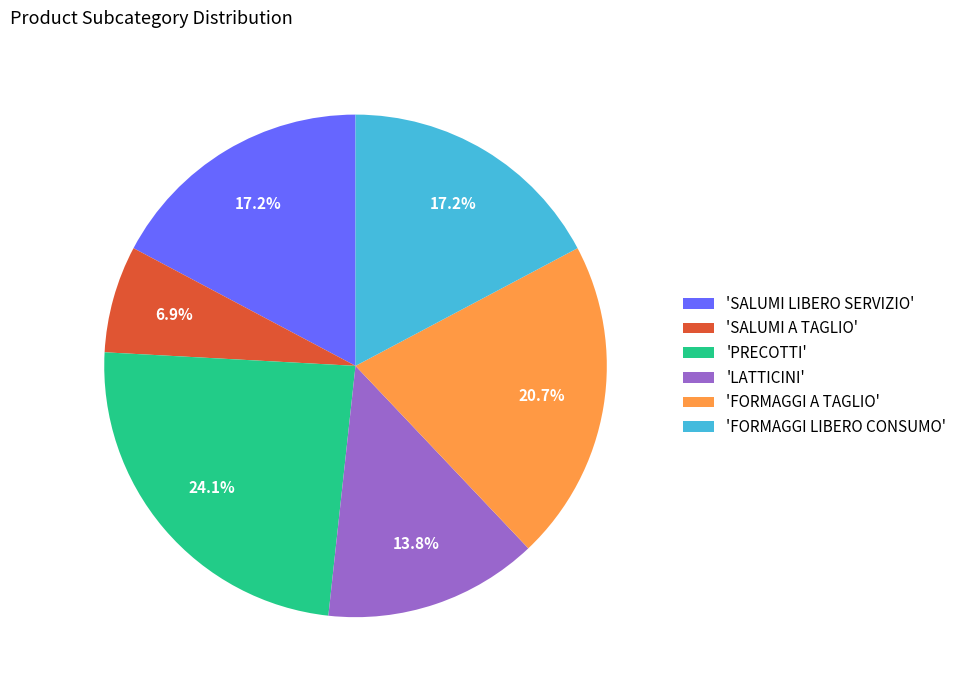

Does any single category account for the majority?

No